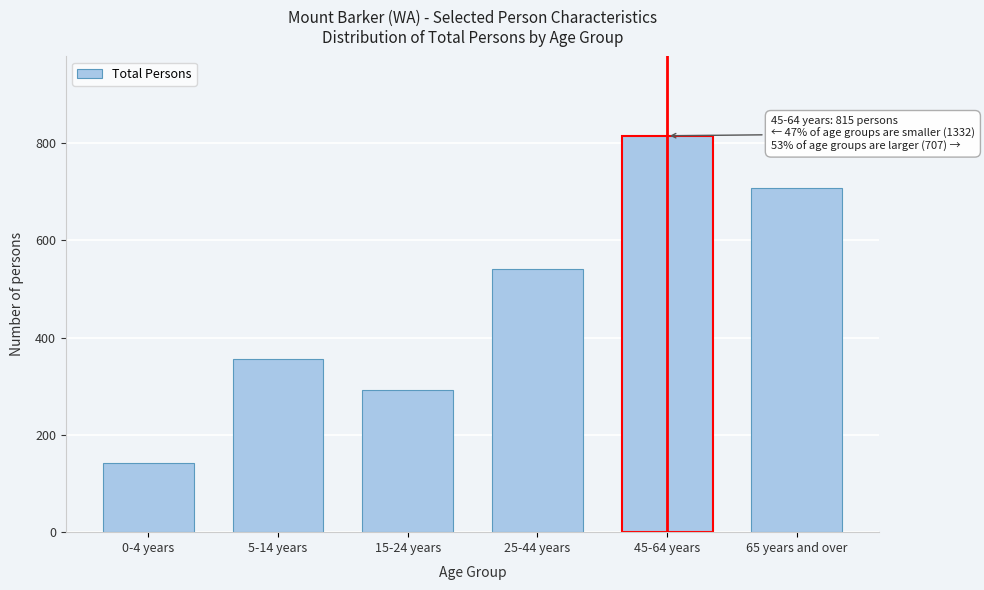

Reading left to right, extract all data points from this chart.

142	357	292	541	815	707